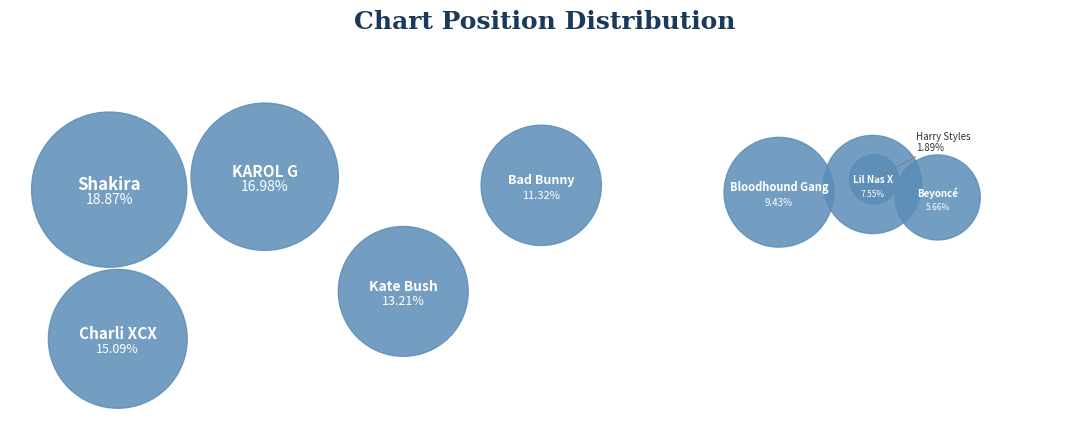

The Bad Bunny slice represents 11% of the pie. True or false?

True